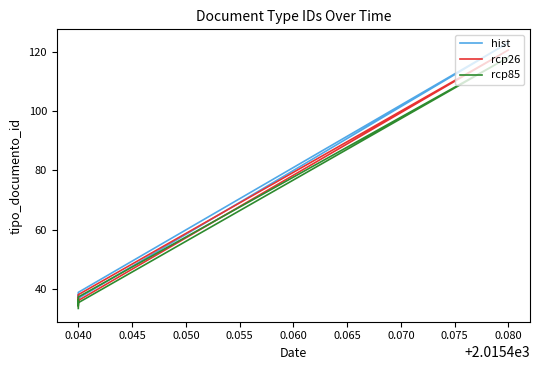

How many lines are shown in the chart?

3